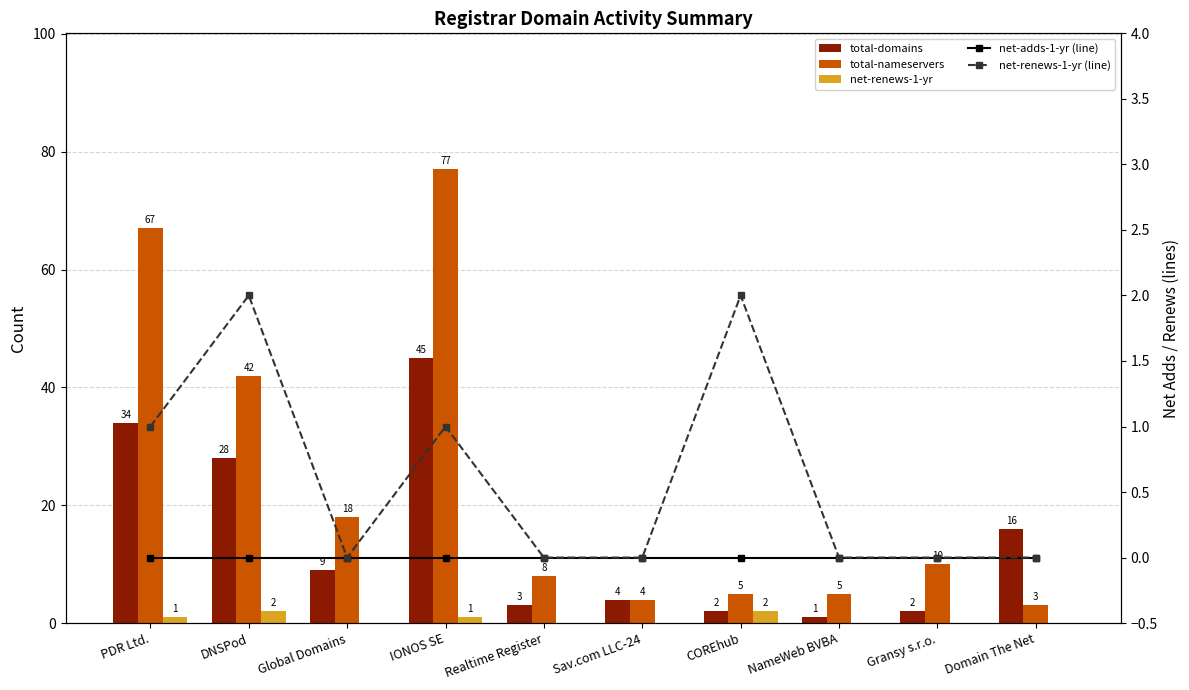

Which has a higher value, IONOS SE or NameWeb BVBA?

IONOS SE